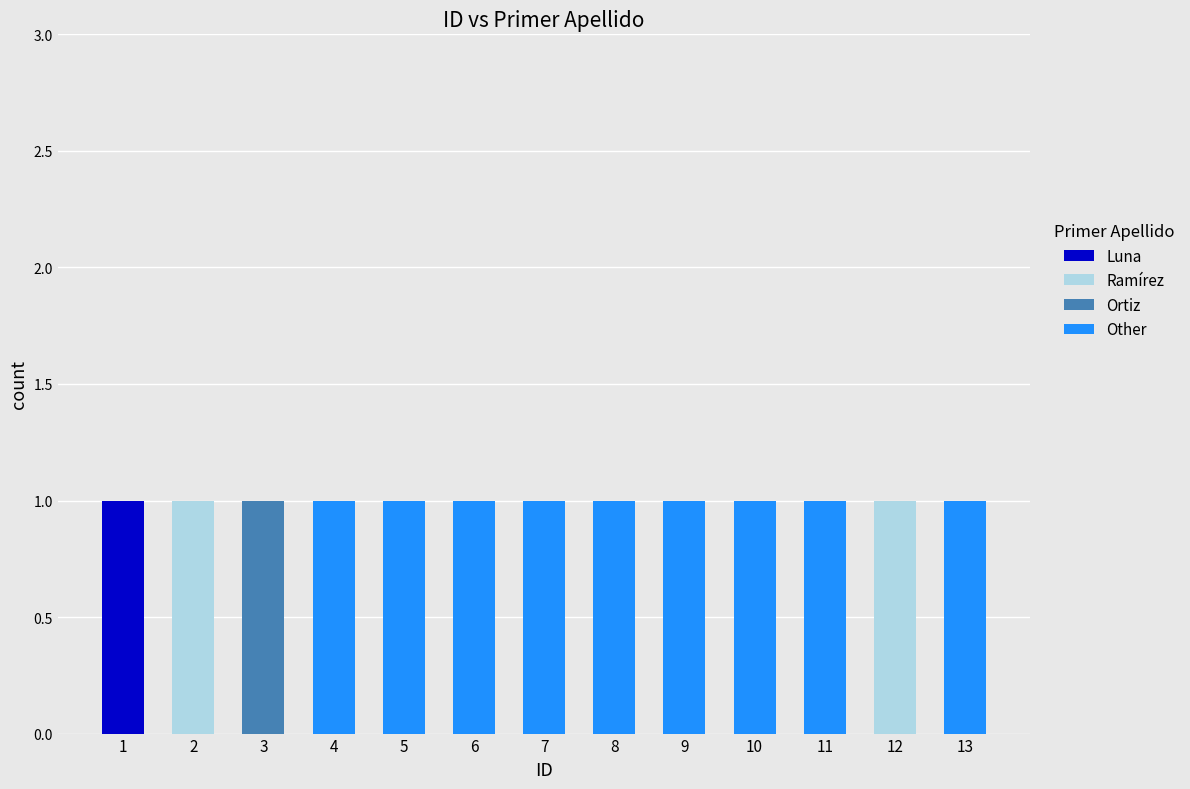

True or false: Luna has a value of 0 at 12.

True